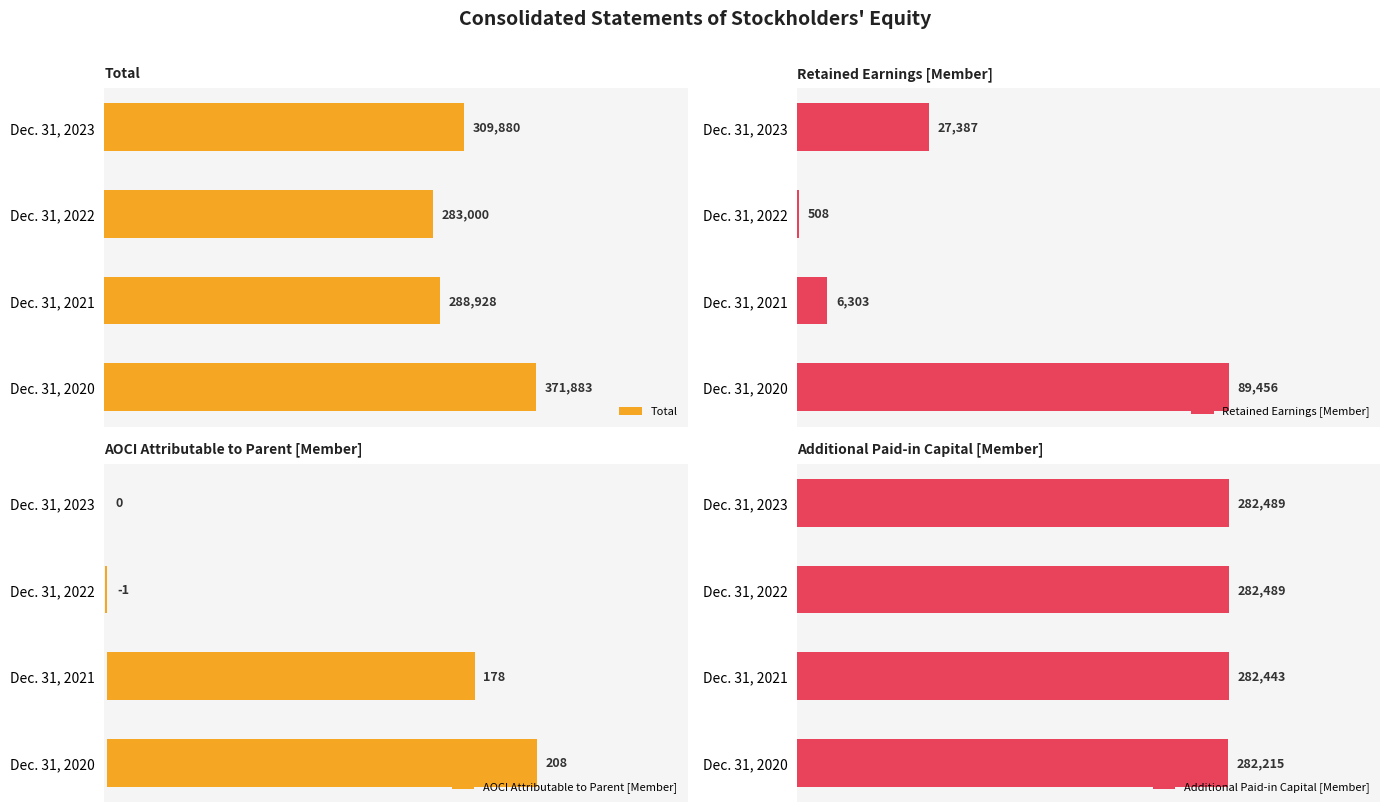

What is the smallest value displayed?

-1